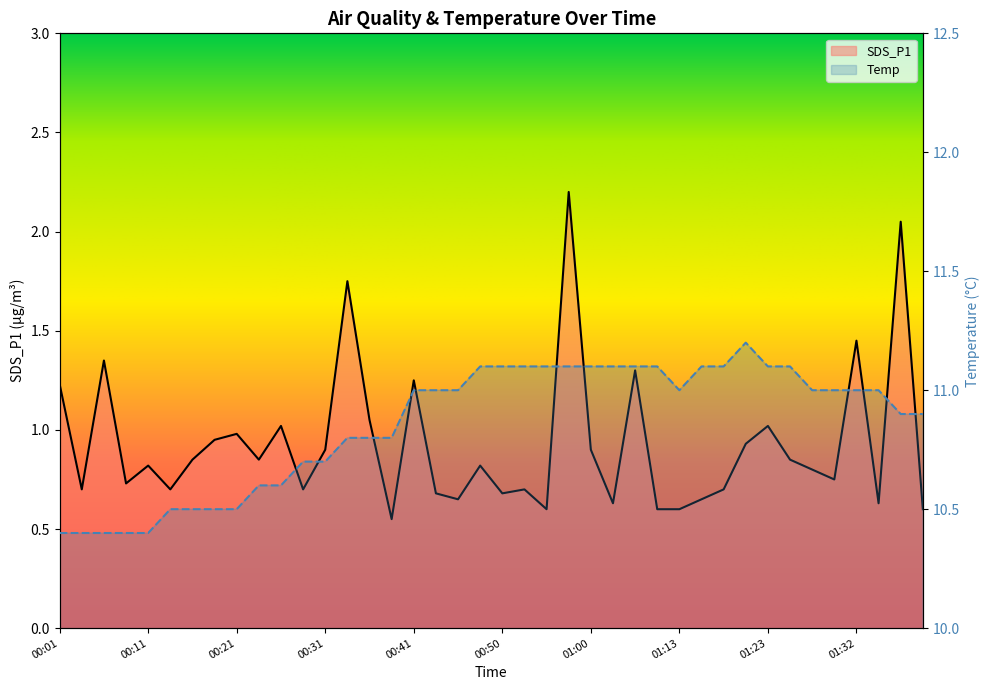

True or false: SDS_P1 and Temp cross at least once.

False